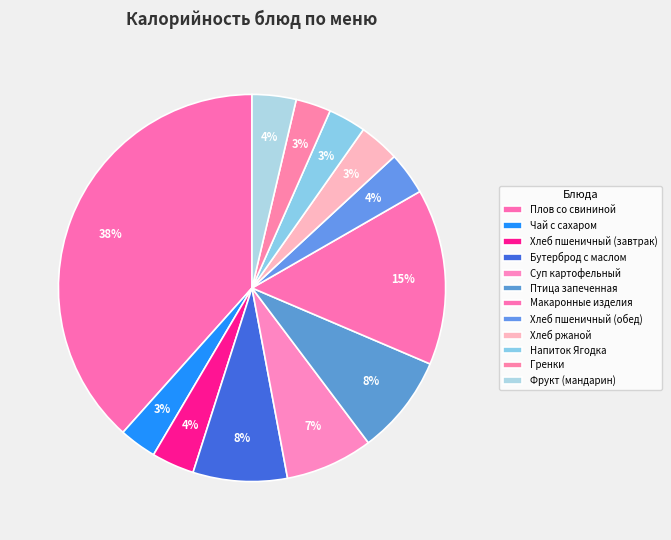

How many segments does this pie chart have?

12